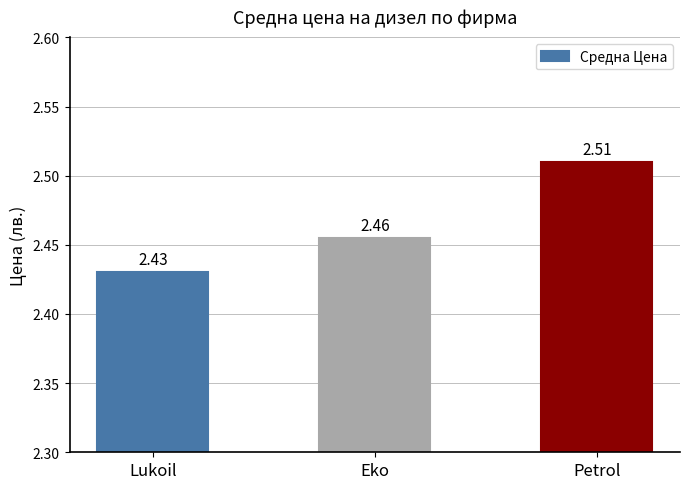

The chart shows a value of 2.5 at Eko. True or false?

True